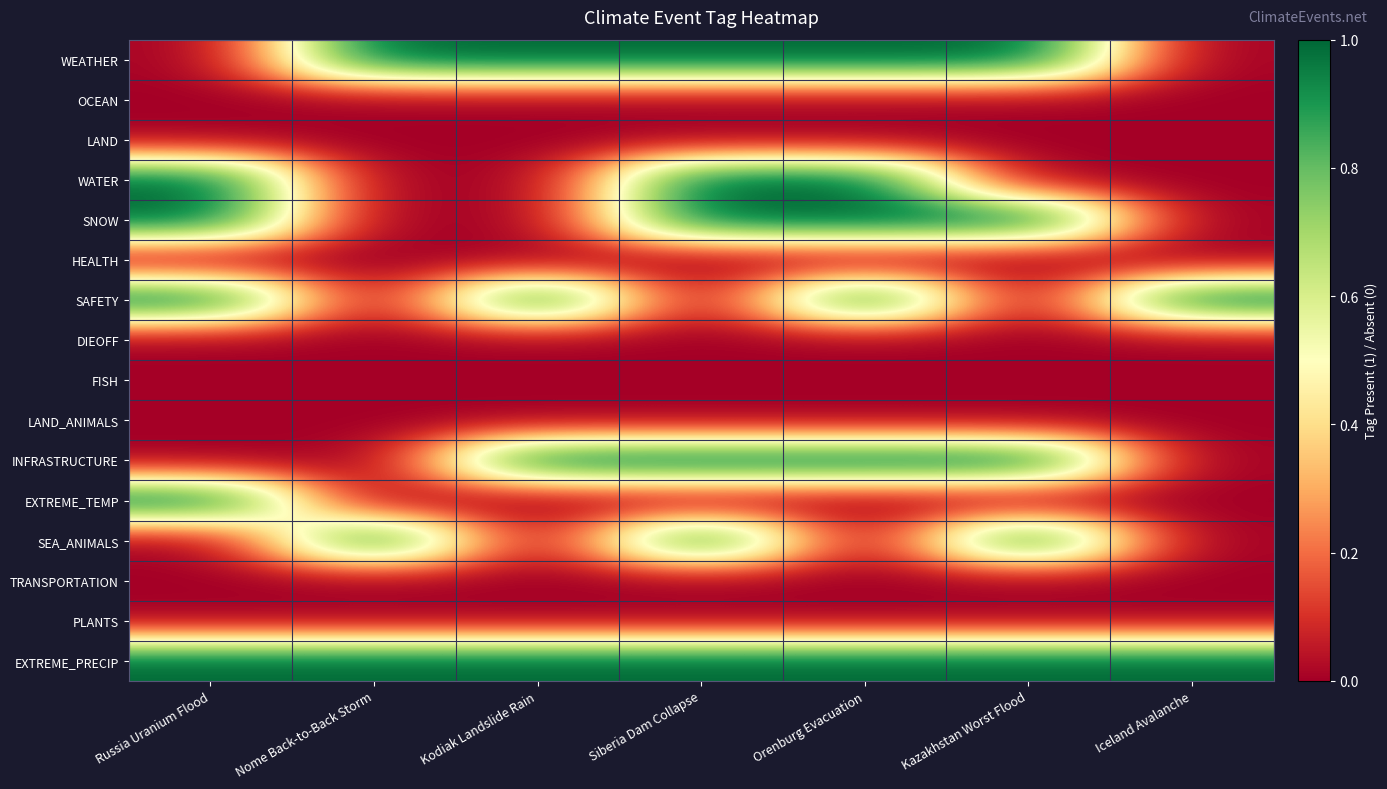

What is the spread (max minus min) of values at Kazakhstan Worst Flood?

1